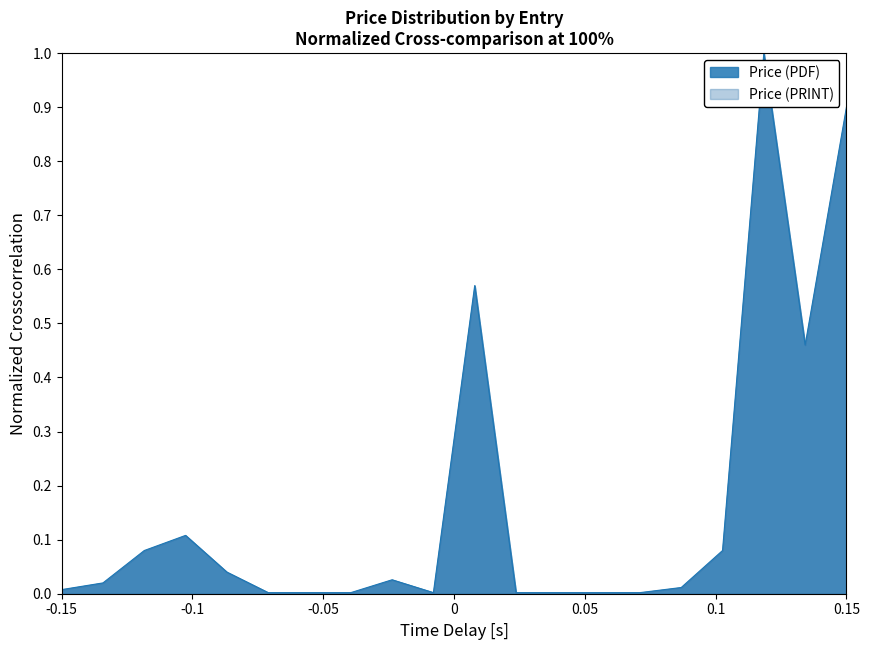

How many lines are shown in the chart?

1